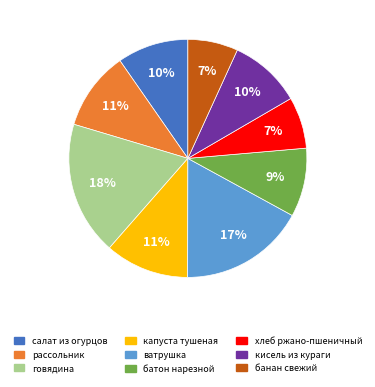

Does any single category account for the majority?

No